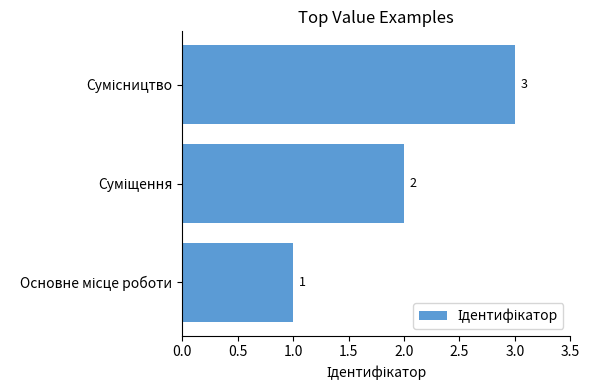

Are the bars grouped side by side (vs. stacked)?

No